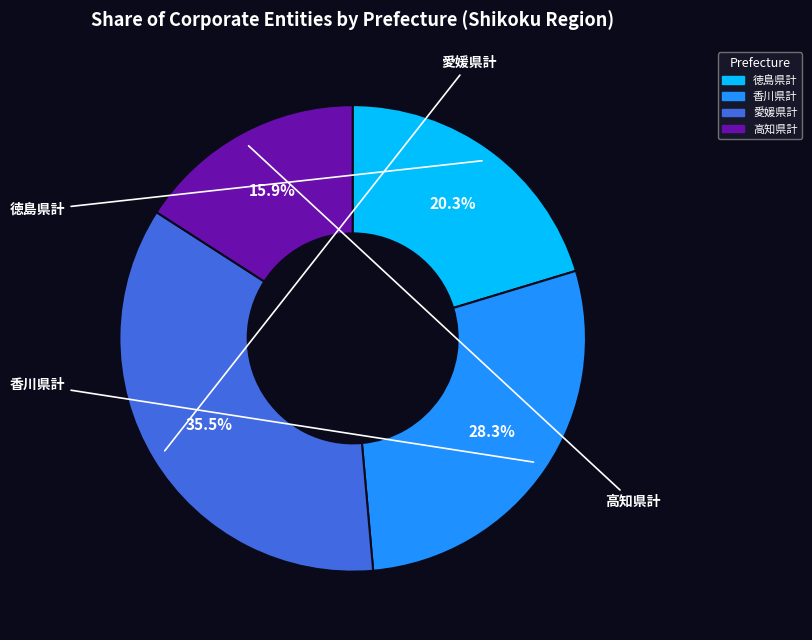

Is it true that 徳島県計 is 20% of the pie?

True